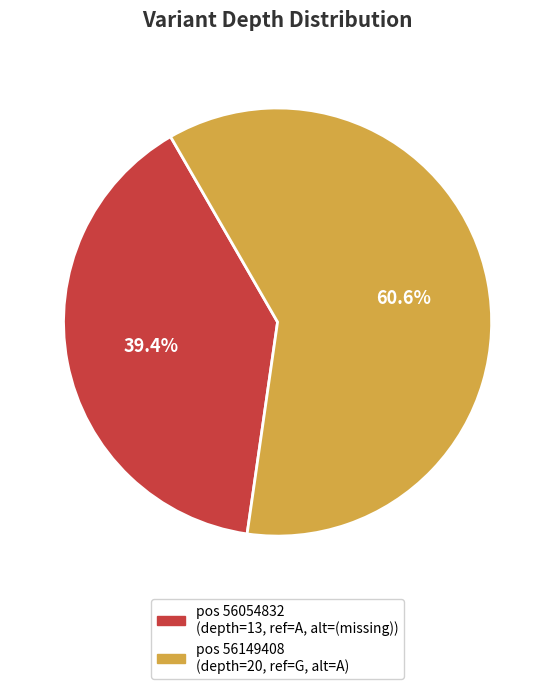

Is there a majority slice in this chart?

Yes